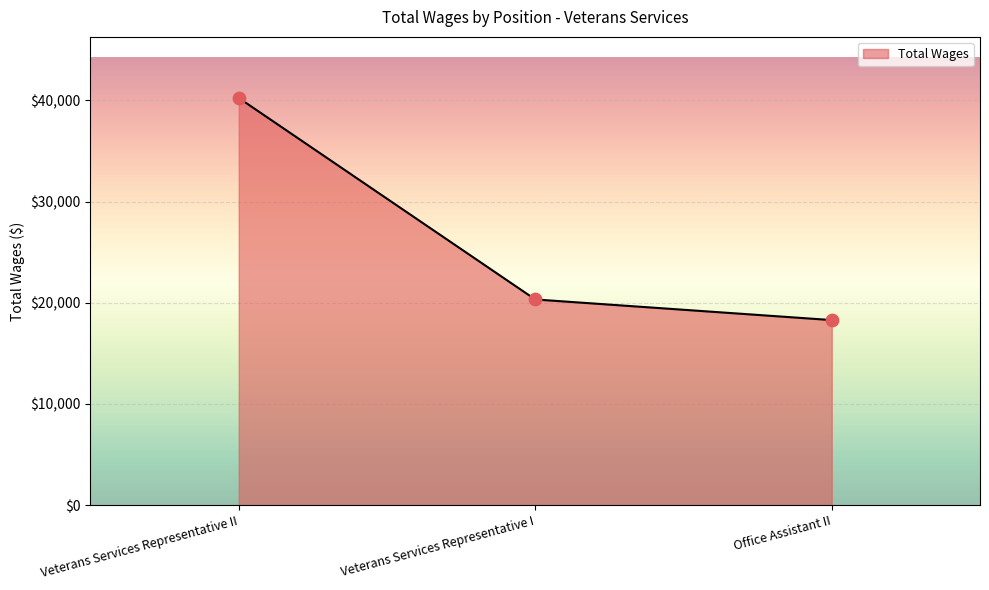

Which has a higher value, Office Assistant II or Veterans Services Representative I?

Veterans Services Representative I